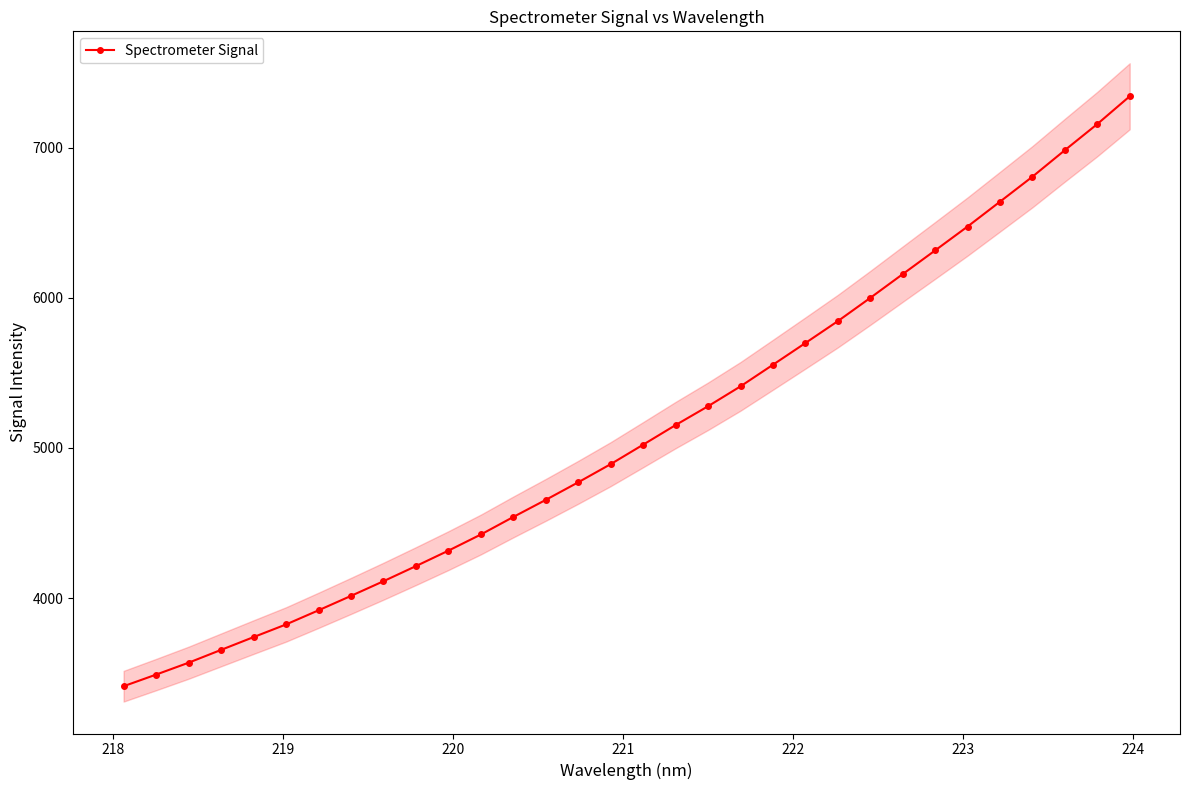

True or false: the data has more than 0 interior local peaks.

False